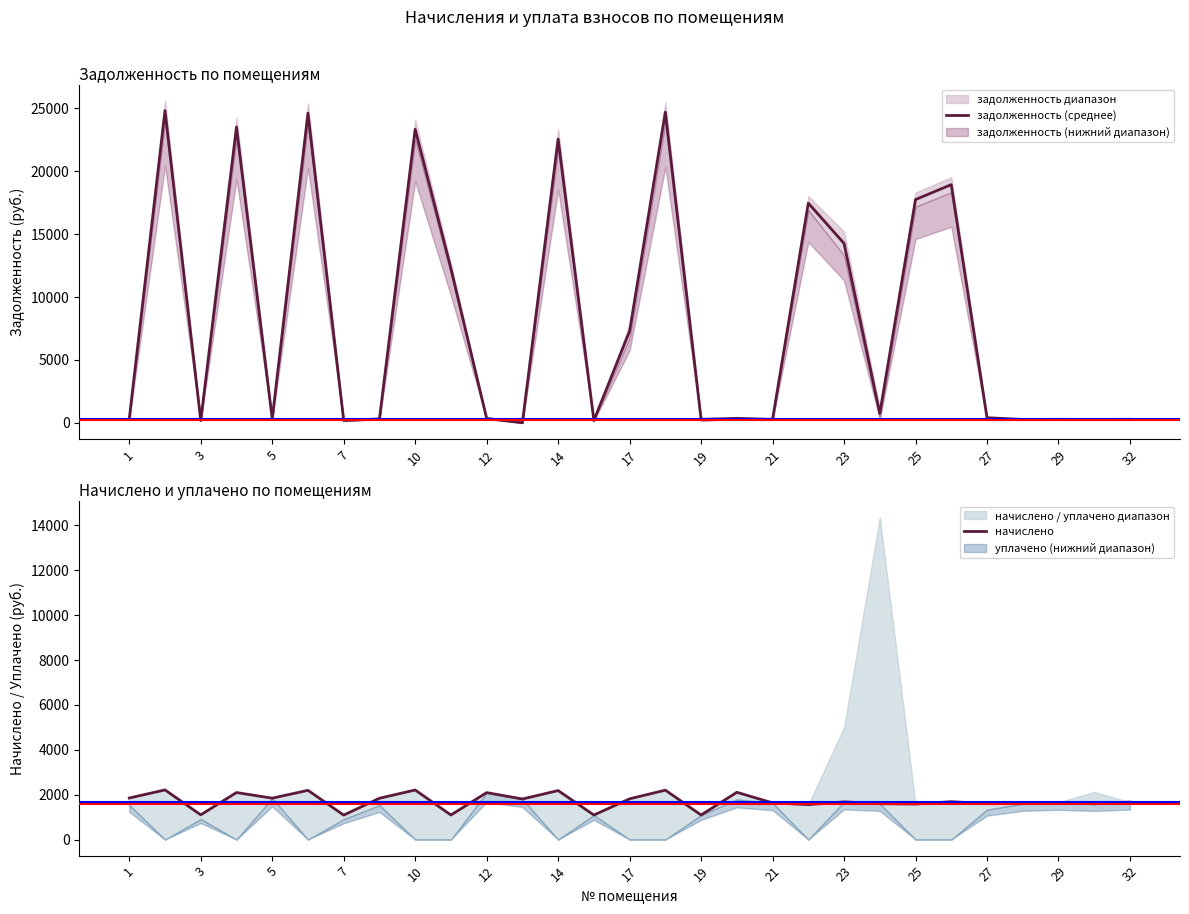

How many intersections are there between задолженность (среднее) and начислено?

16